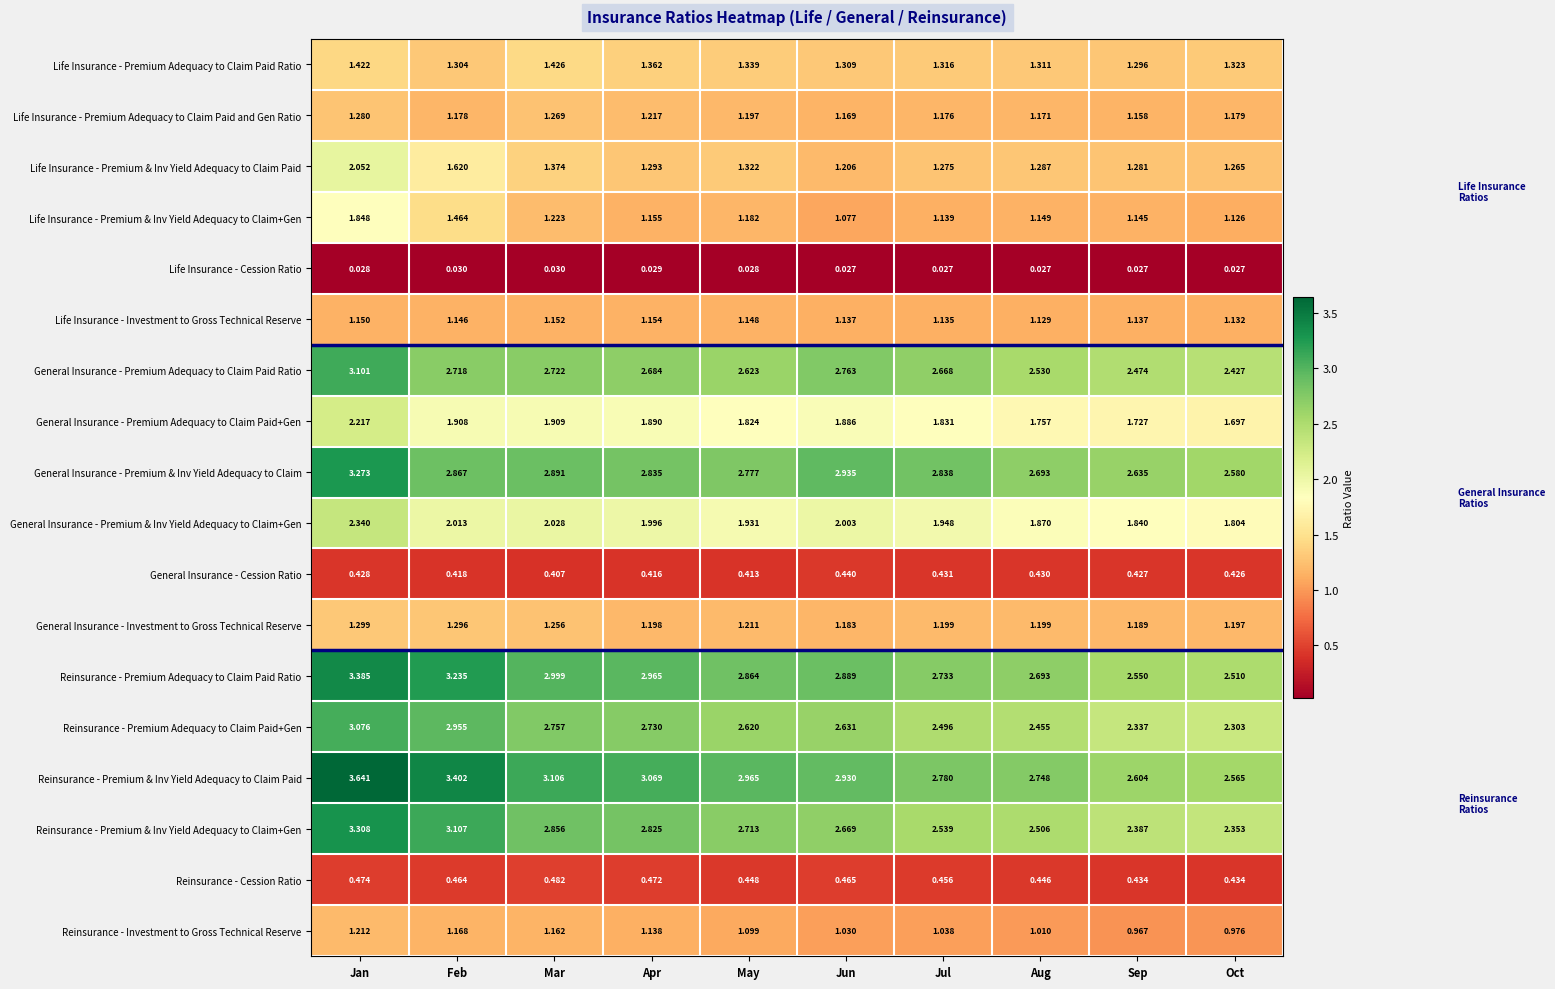

At which label does General Insurance - Investment to Gross Technical Reserve reach its peak?

Jan